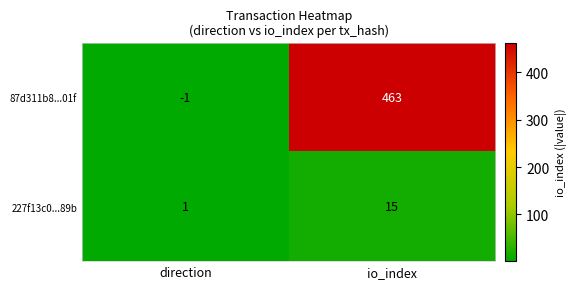

At which category is the sum across all series the highest?

io_index